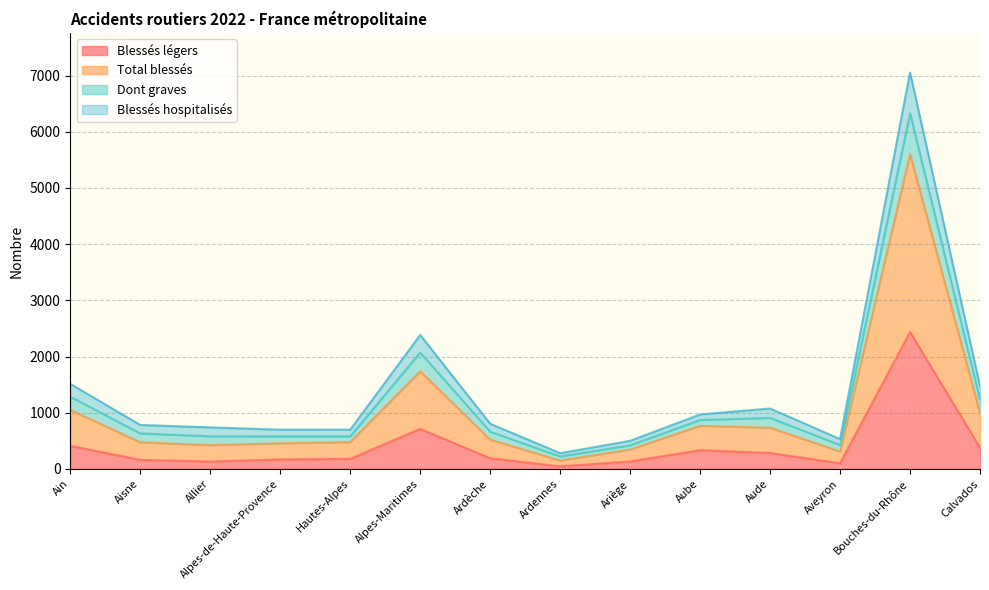

How many series are shown in this chart?

4